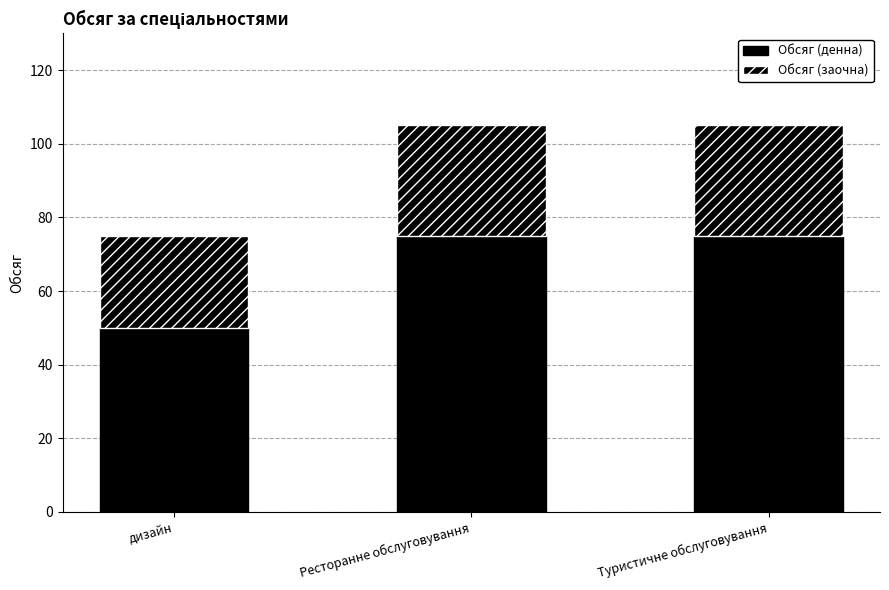

How many bars are there in total?

3